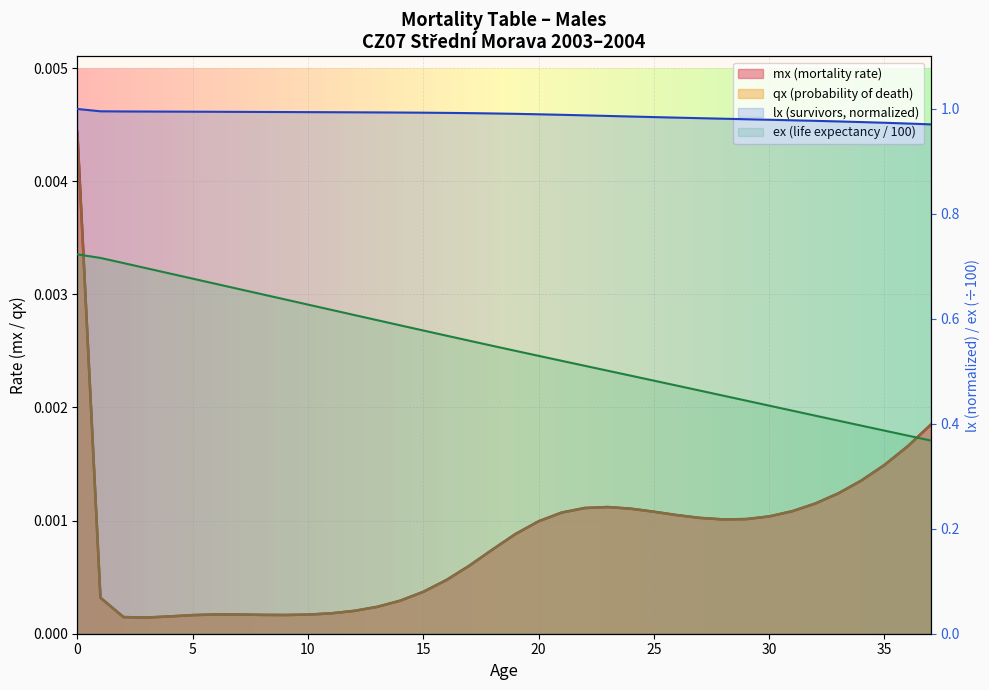

What are all the series names shown in the legend?

mx, qx, lx, ex